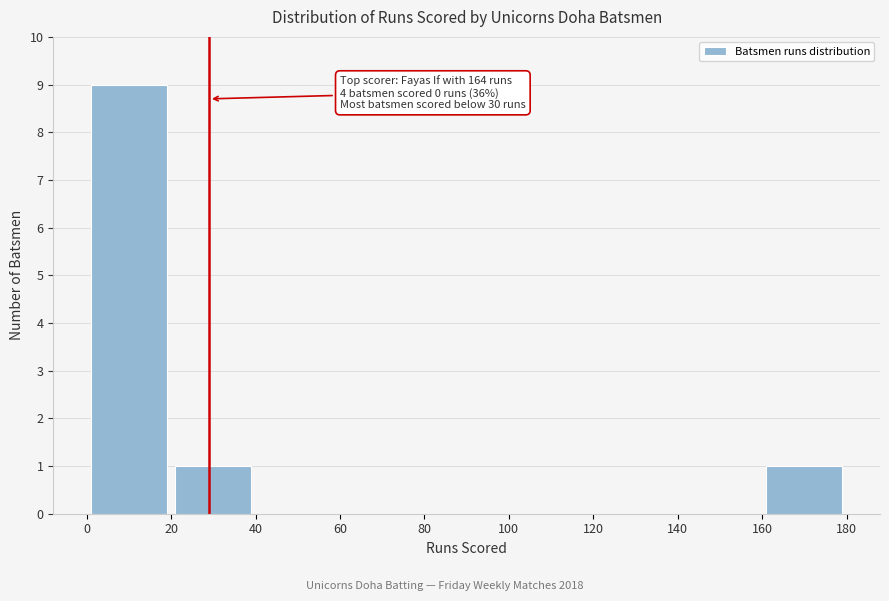

Which range on the x-axis has the tallest bar?

0 to 20